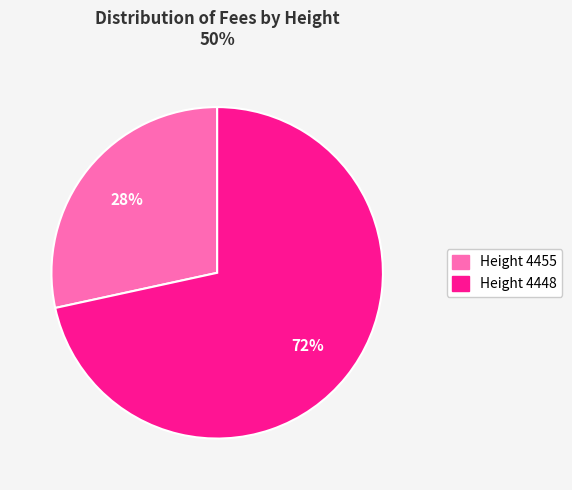

Count the number of slices in the pie.

2